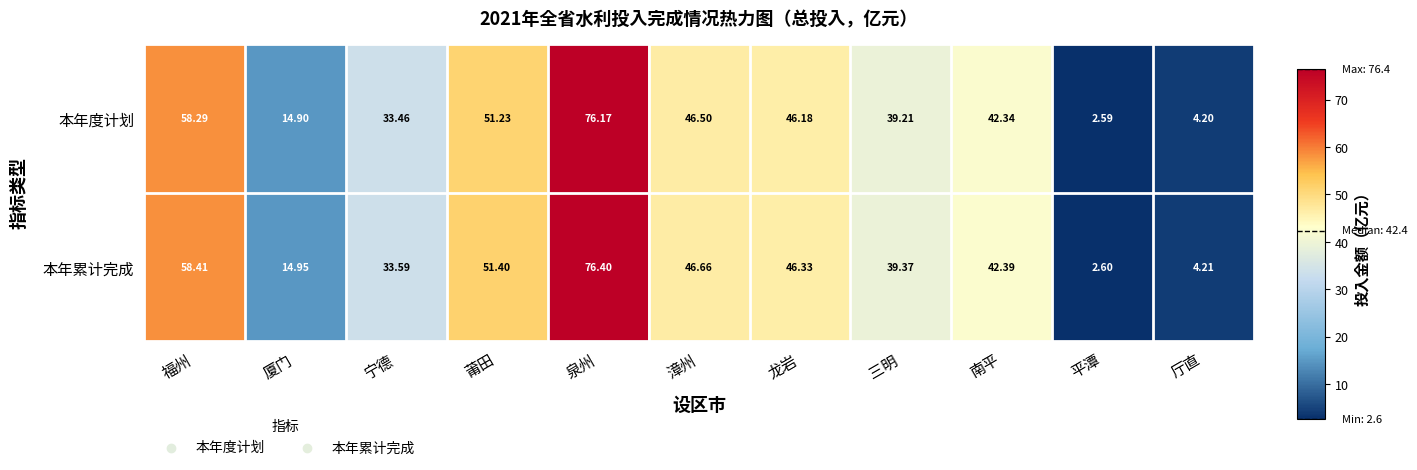

What is the minimum value shown in the chart?

2.6